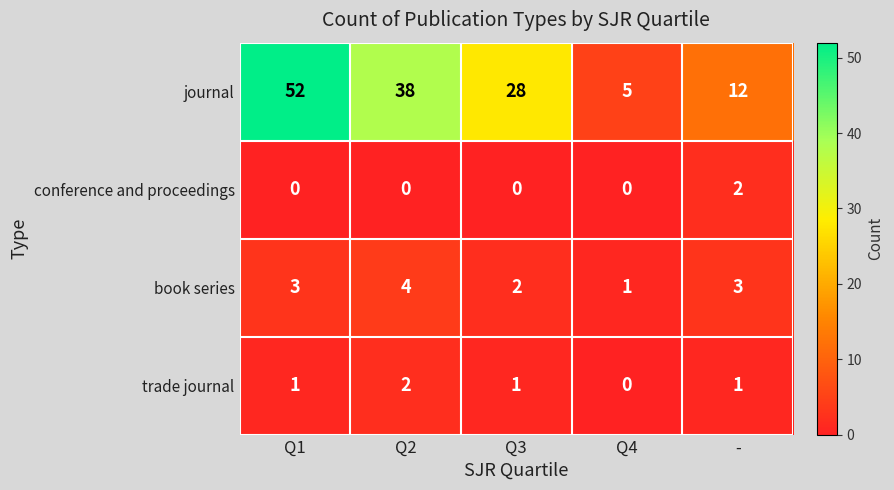

Reading left to right, transcribe all the data shown in this chart.

journal: 52	38	28	5	12
conference and proceedings: 0	0	0	0	2
book series: 3	4	2	1	3
trade journal: 1	2	1	0	1